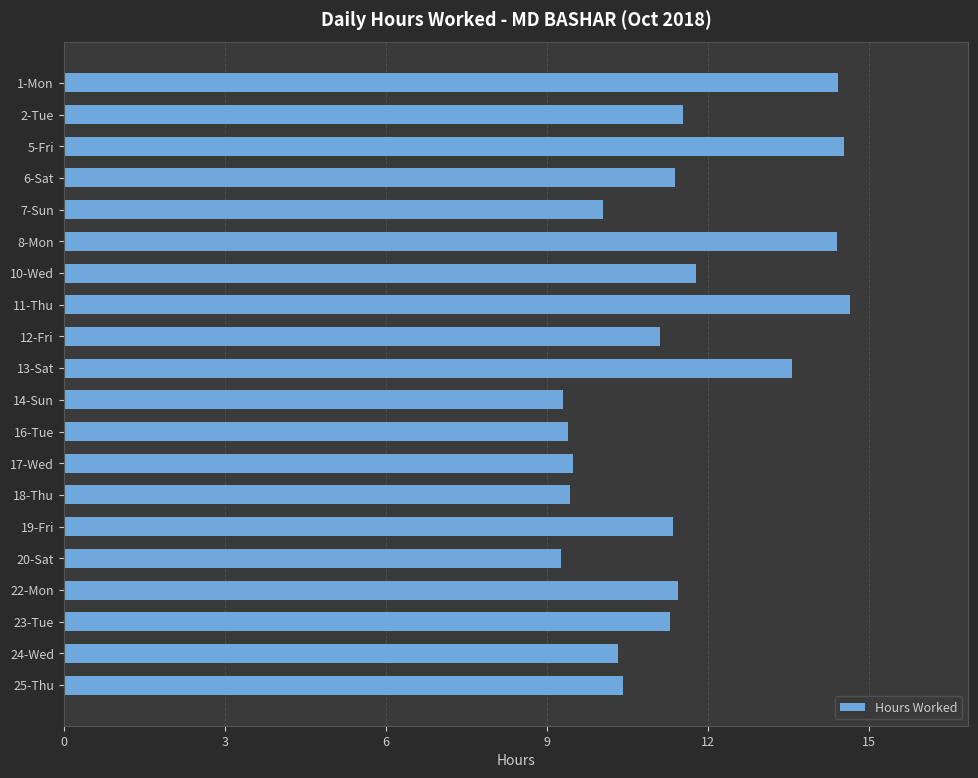

What is the difference between the maximum and minimum values?

5.4